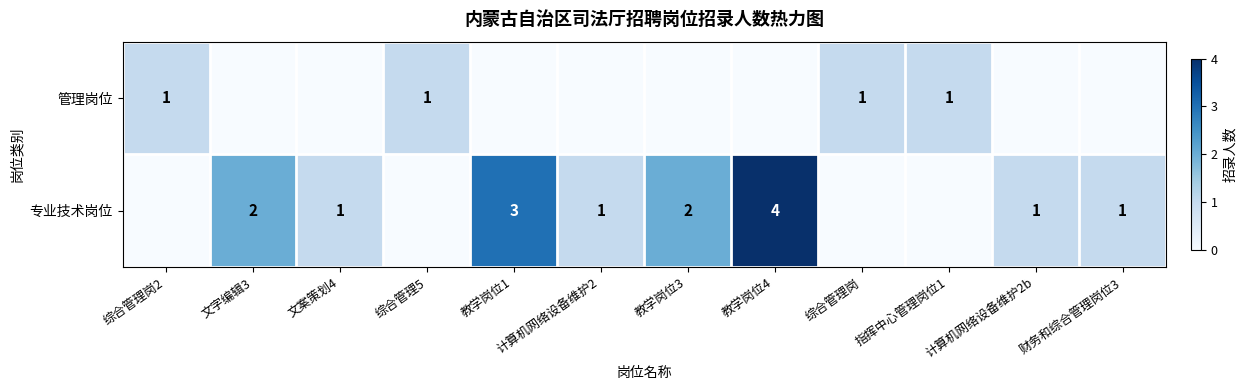

True or false: 专业技术岗位 has a value of 1 at 财务和综合管理岗位3.

True